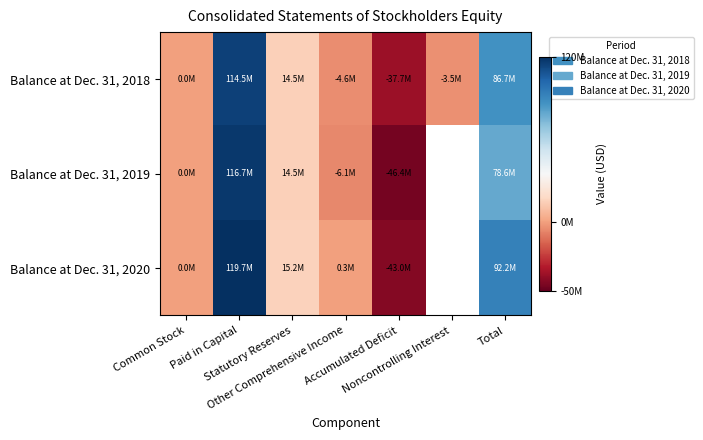

Rank the series at Accumulated Deficit from highest to lowest value.

Balance at Dec. 31, 2018, Balance at Dec. 31, 2020, Balance at Dec. 31, 2019